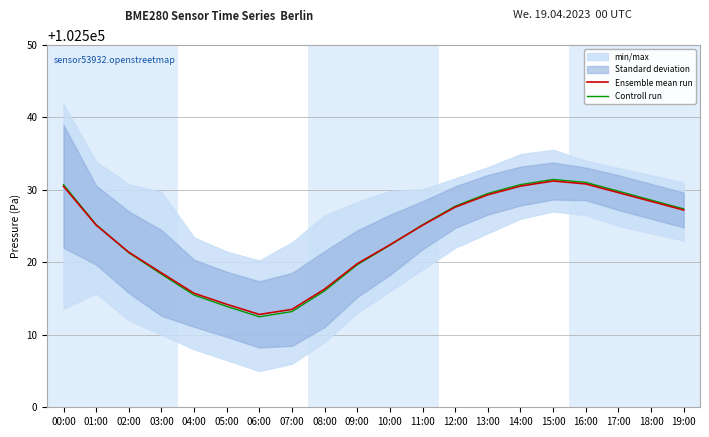

What is the label of the 2nd point from the right?

18:00